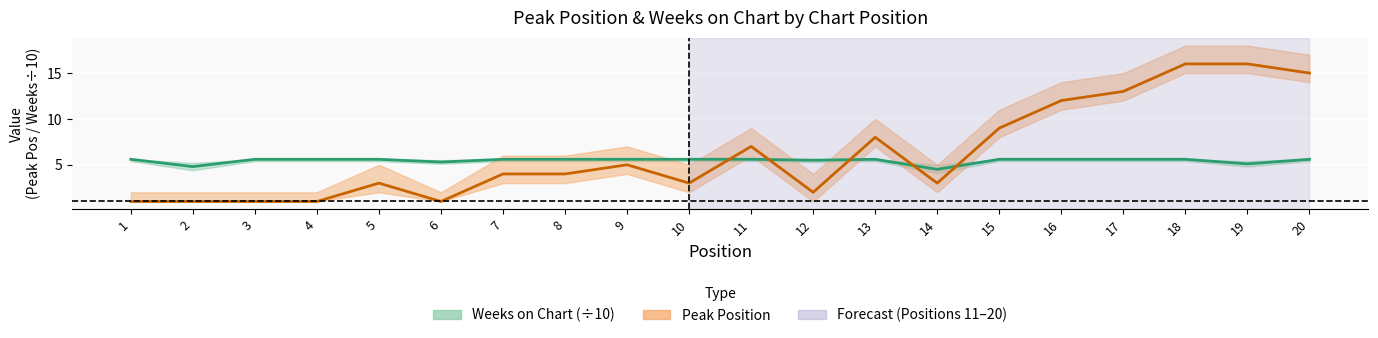

Reading right to left, list all the values displayed in this chart.

Peak Position: 20=15.0	19=16.0	18=16.0	17=13.0	16=12.0	15=9.0	14=3.0	13=8.0	12=2.0	11=7.0	10=3.0	9=5.0	8=4.0	7=4.0	6=1.0	5=3.0	4=1.0	3=1.0	2=1.0	1=1.0
Weeks on Chart: 20=5.6	19=5.1	18=5.6	17=5.6	16=5.6	15=5.6	14=4.5	13=5.6	12=5.5	11=5.6	10=5.6	9=5.6	8=5.6	7=5.6	6=5.3	5=5.6	4=5.6	3=5.6	2=4.8	1=5.6